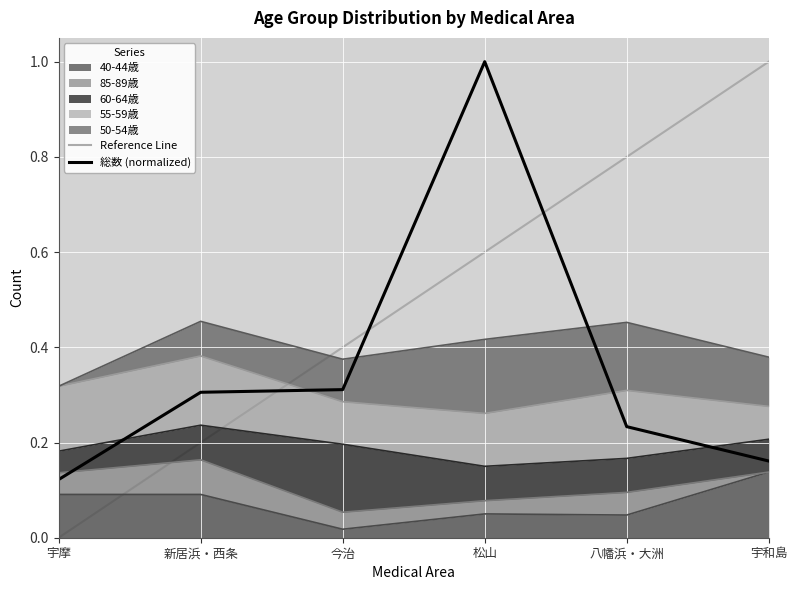

What is the label of the 2nd point from the left?

新居浜・西条